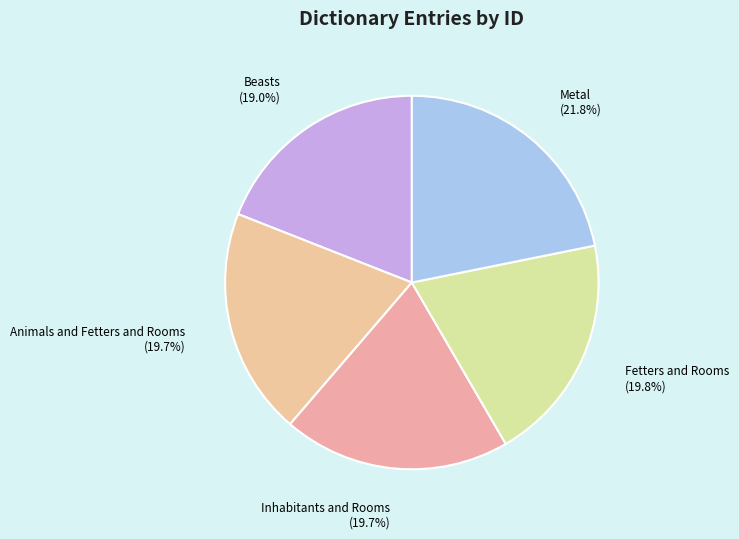

Do Inhabitants and Rooms and Animals and Fetters and Rooms together represent more than half of the pie?

No